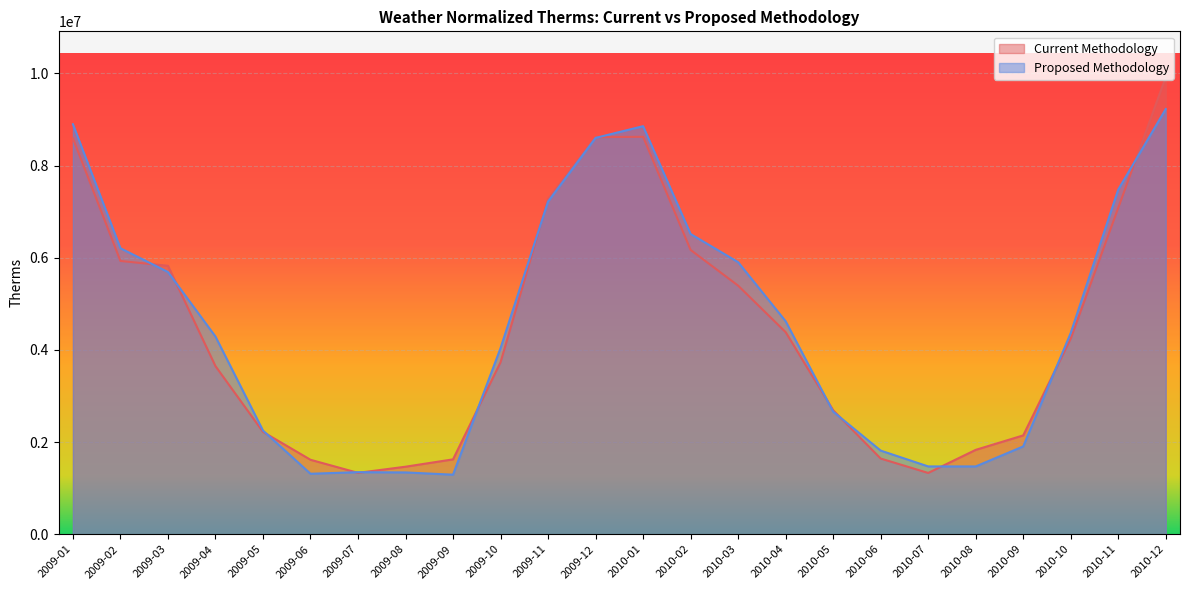

Which has a higher value, 2010-07 or 2010-06?

2010-06